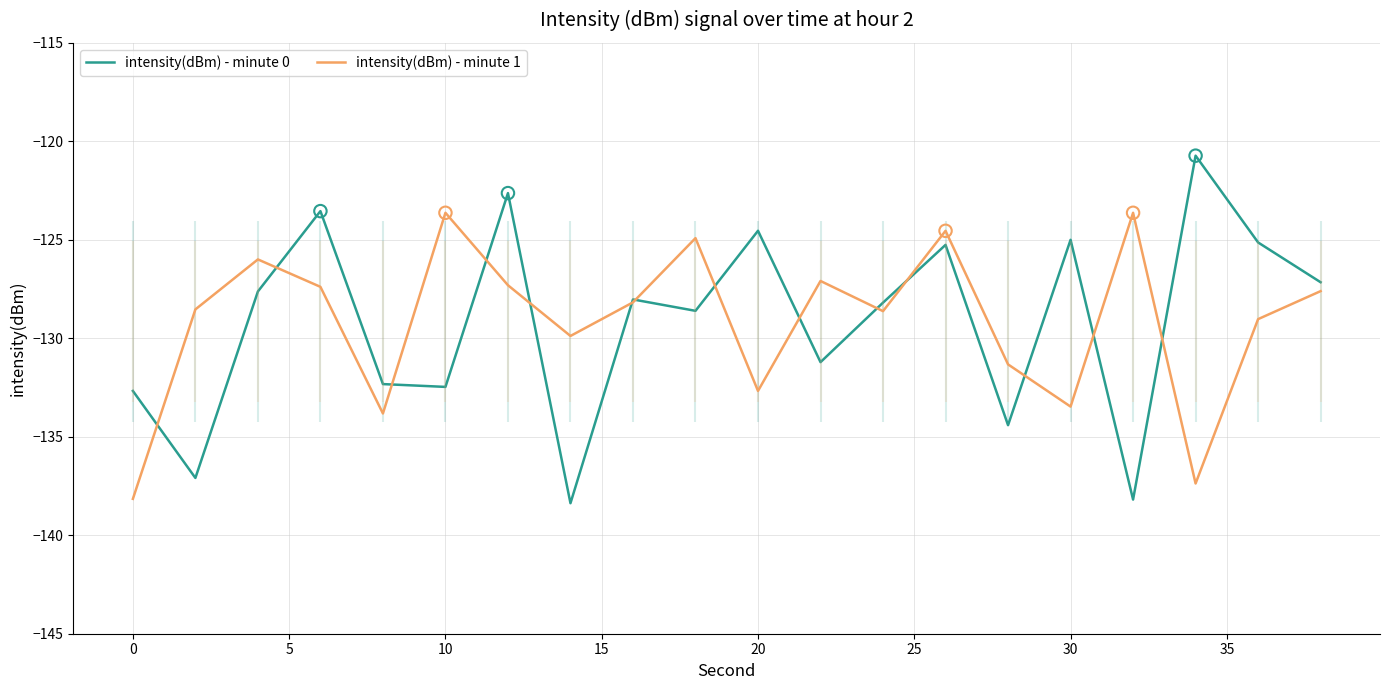

Which series has the widest spread of Y values?

intensity(dBm) - minute 0